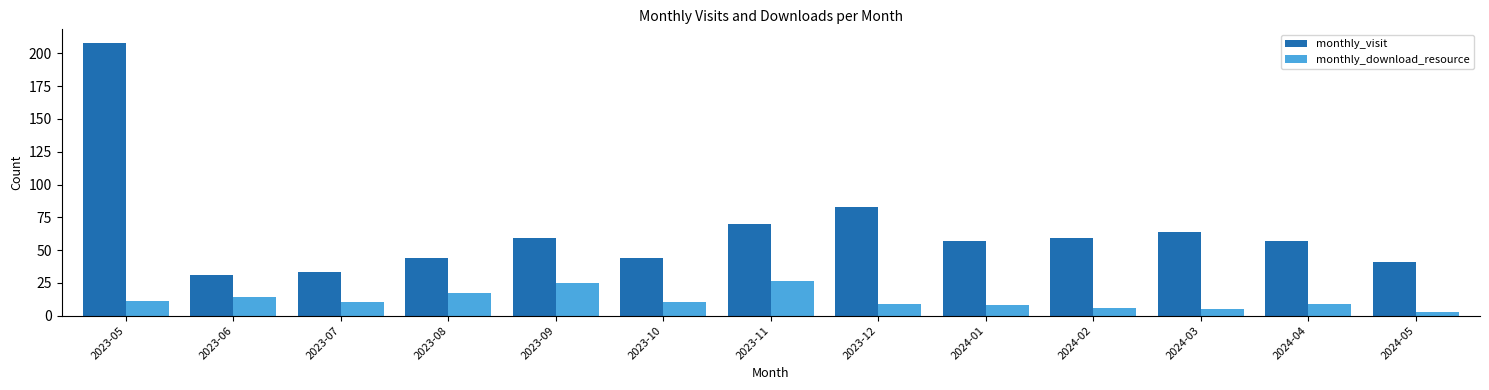

What is the difference between the second highest and minimum values in the monthly_visit series?

52